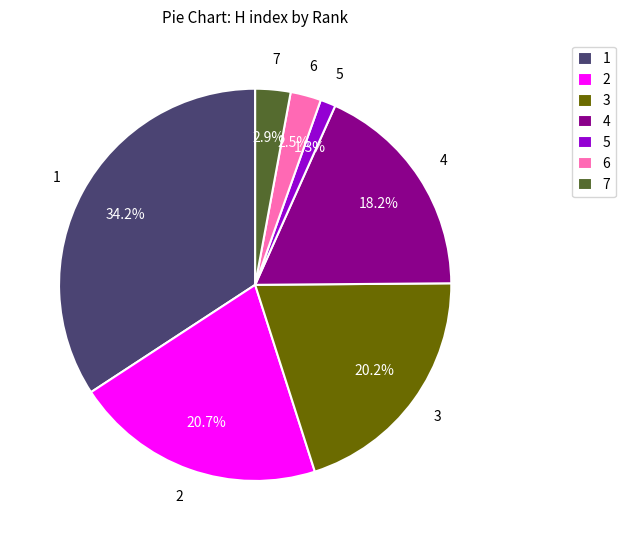

Does 6 represent more than half of the total?

No